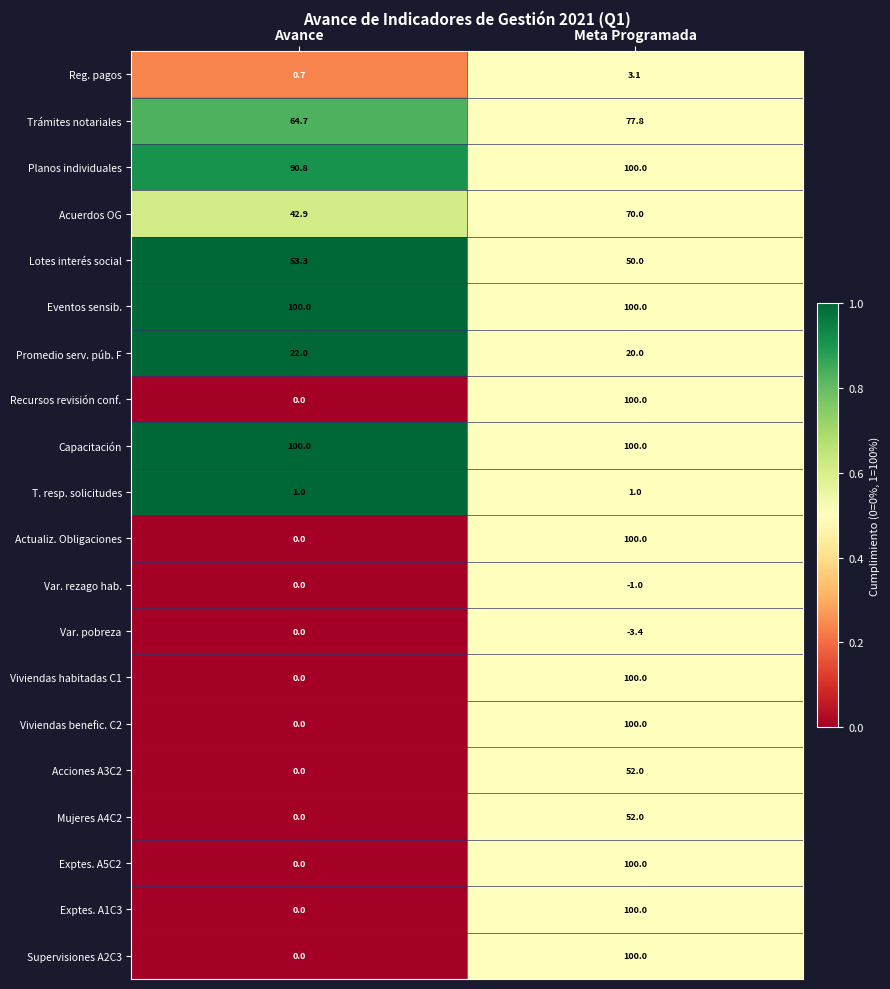

The Viviendas benefic. C2 series shows 0.0 at Avance. True or false?

True